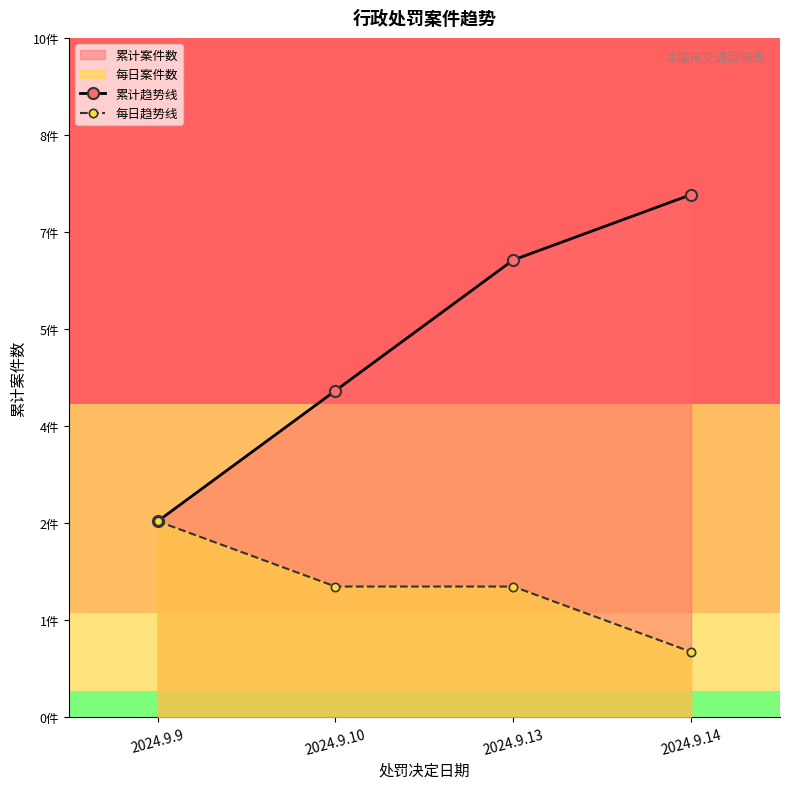

Which category has the lowest value across all series?

2024.9.14